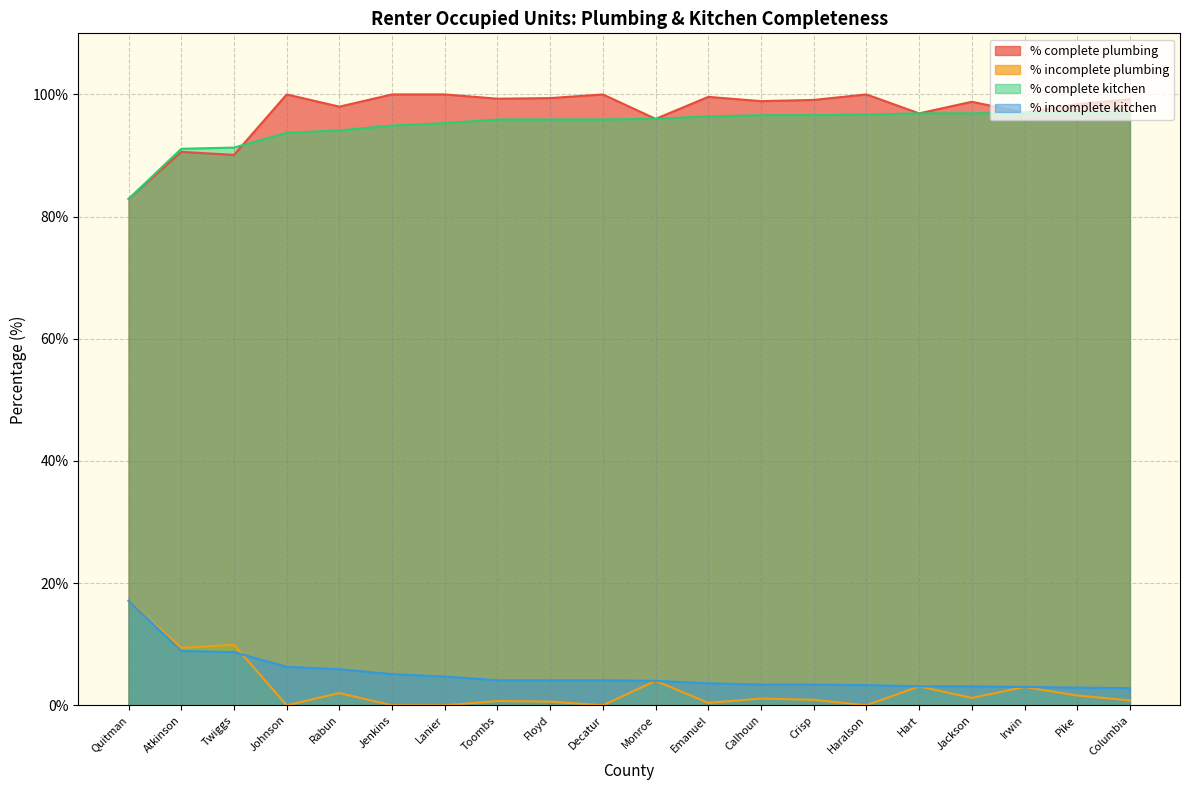

True or false: % incomplete kitchen and % complete plumbing intersect in this chart.

False